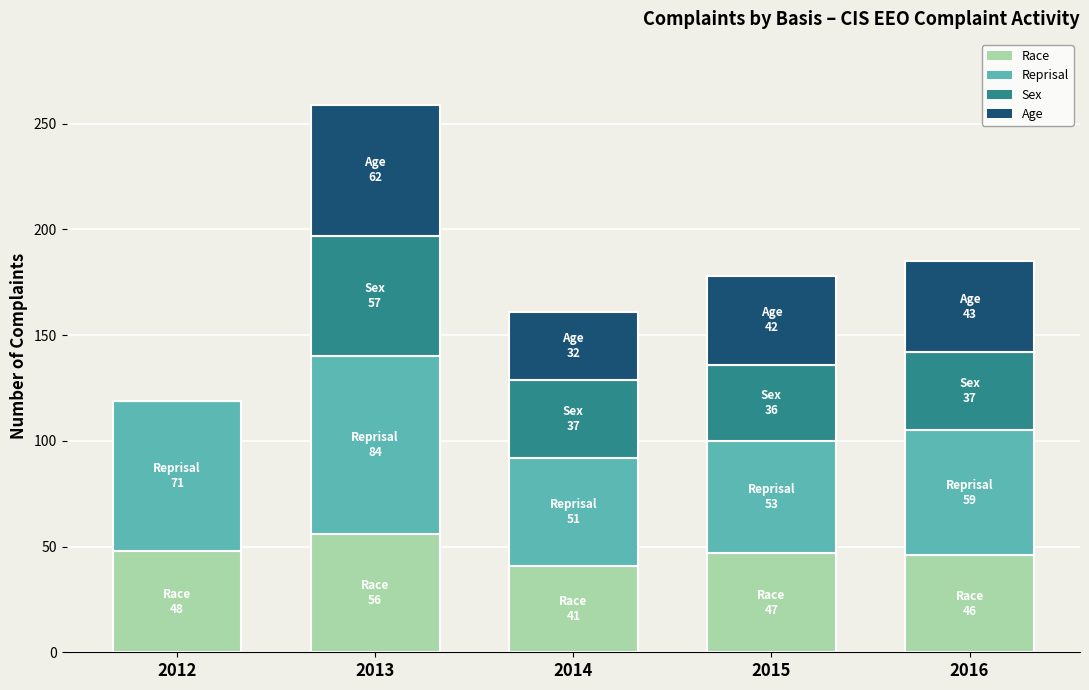

How many categories are shown in the chart?

5